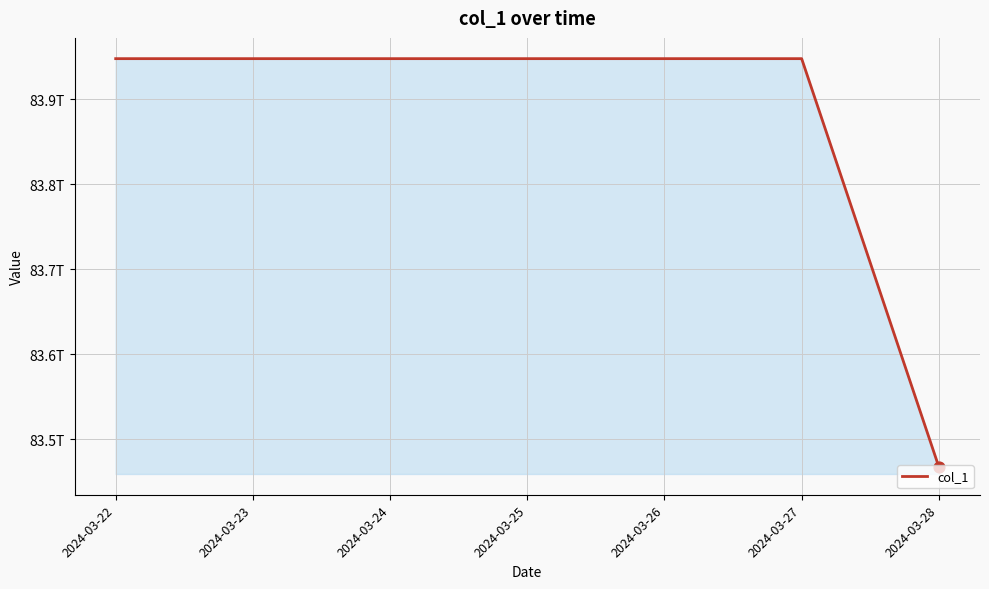

Which has a higher value, 2024-03-27 or 2024-03-28?

2024-03-27